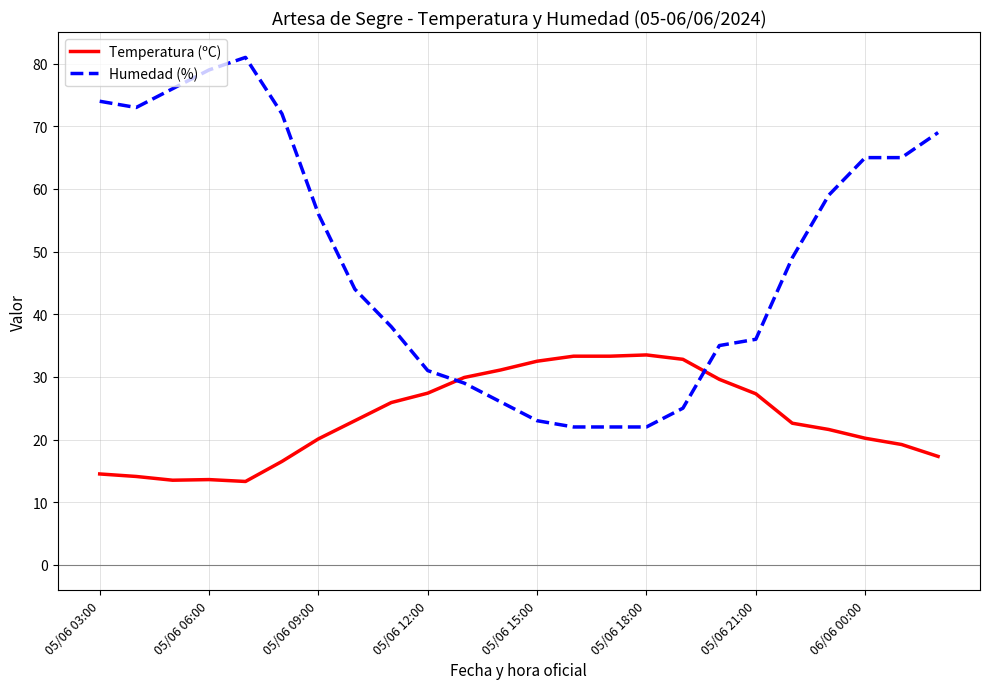

Which series has the widest spread of values?

Humedad (%)